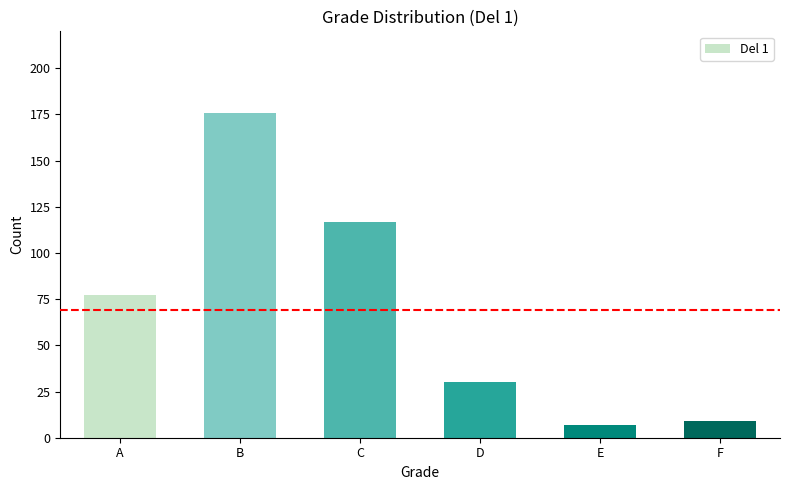

What is the change in value from A to D?

-47